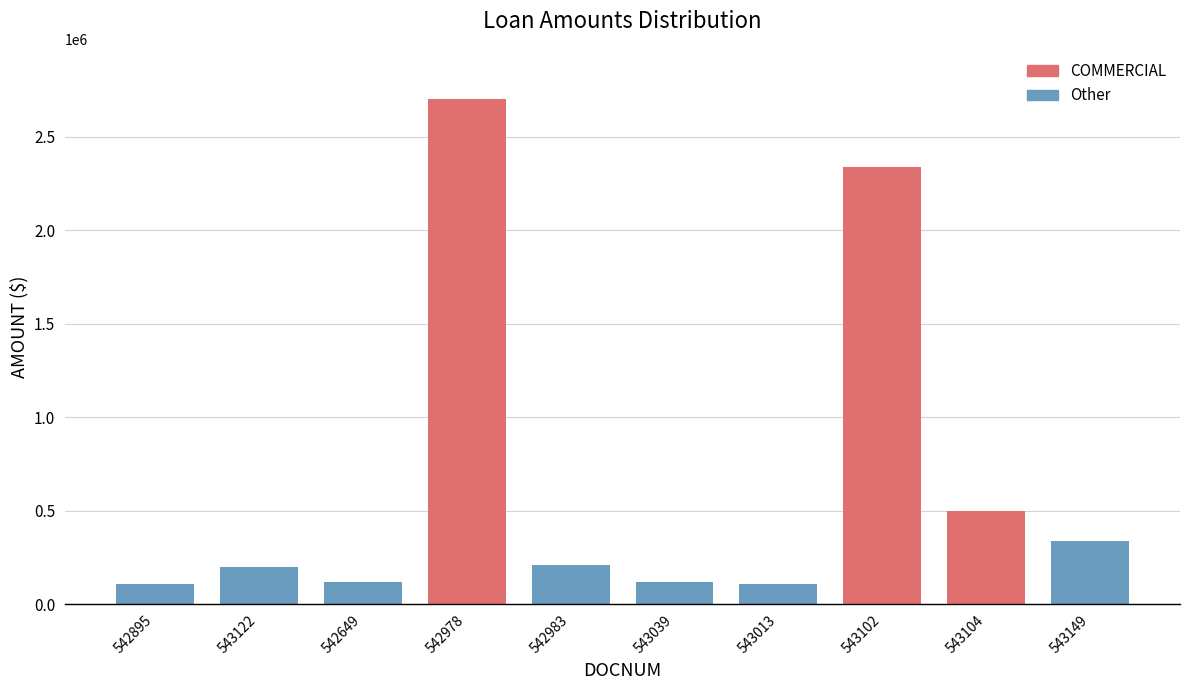

What is the smallest value displayed?

107000